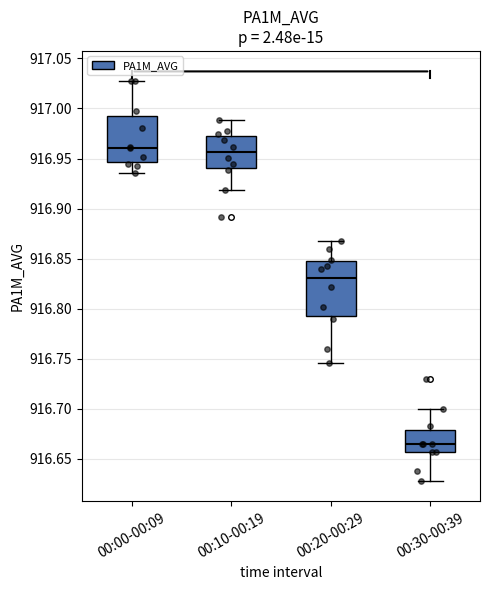

Which box is the tallest, from its lower edge to its upper edge?

00:20-00:29